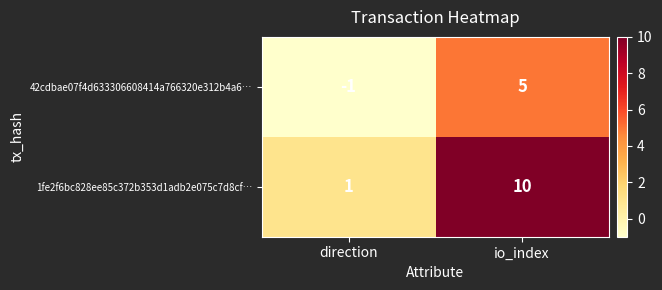

Rank the series by their maximum value, from highest to lowest.

1fe2f6bc828ee85c372b353d1adb2e075c7d8cf…, 42cdbae07f4d633306608414a766320e312b4a6…